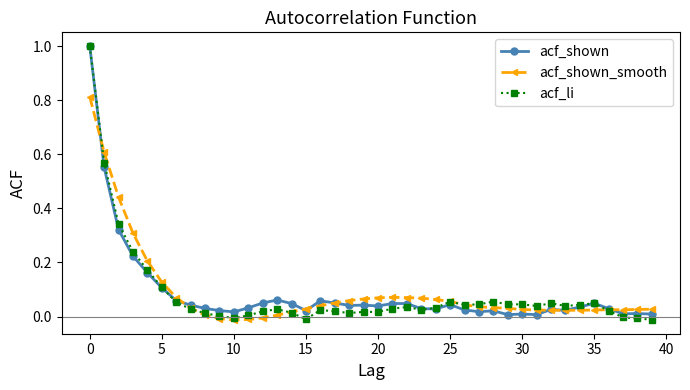

What is the highest value of the acf_li series?

1.0